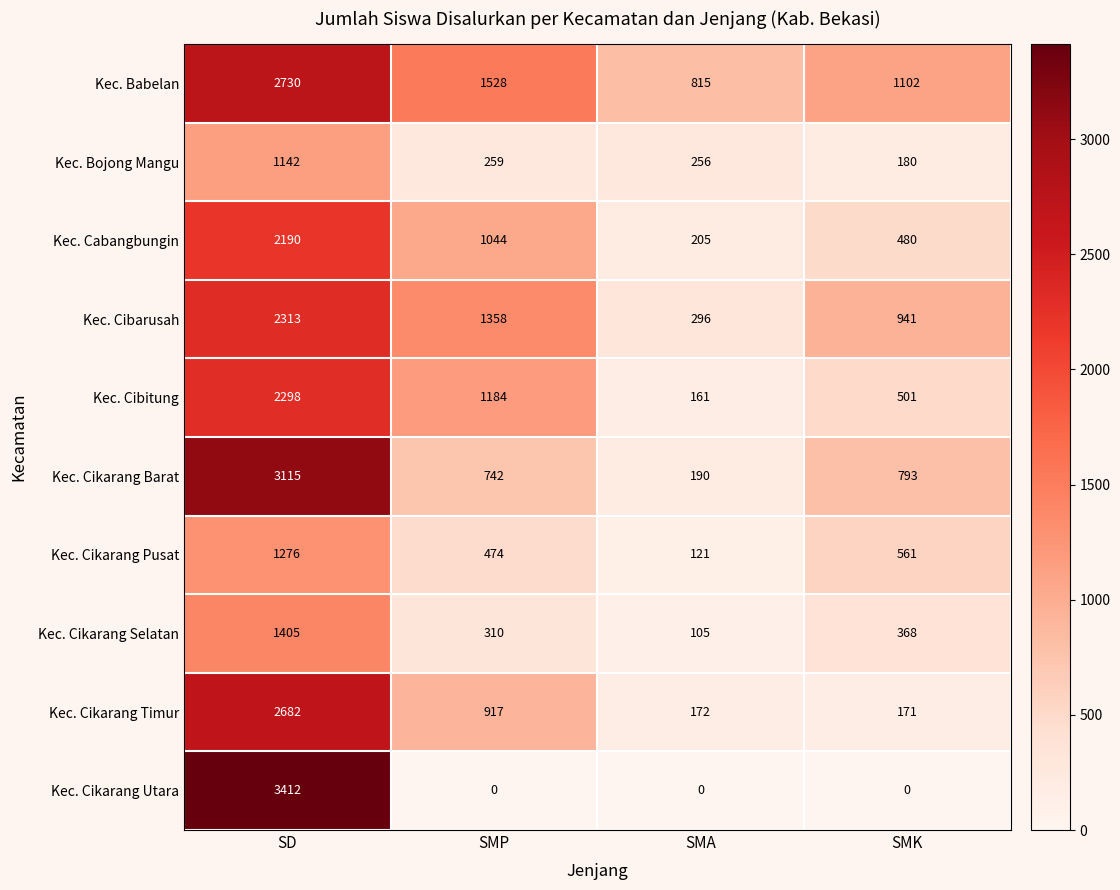

What is the total value across all series at SMA?

2321